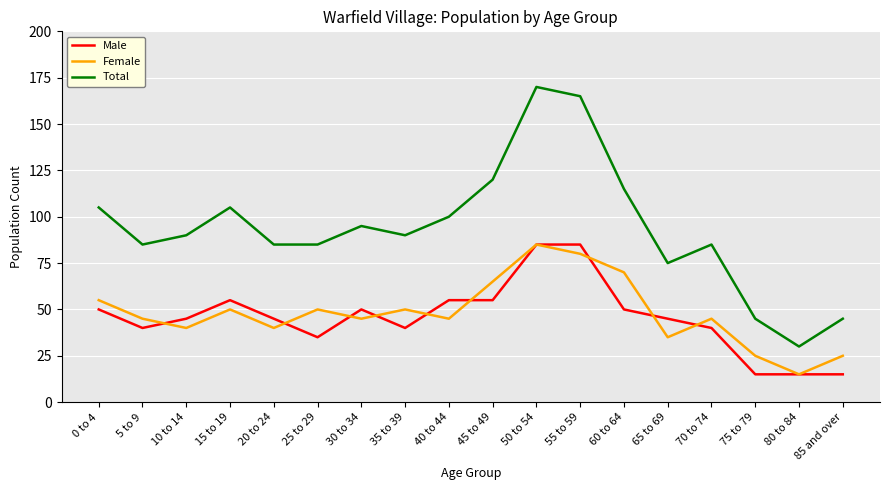

What value does the Total series have at 75 to 79, to the nearest 5?

45